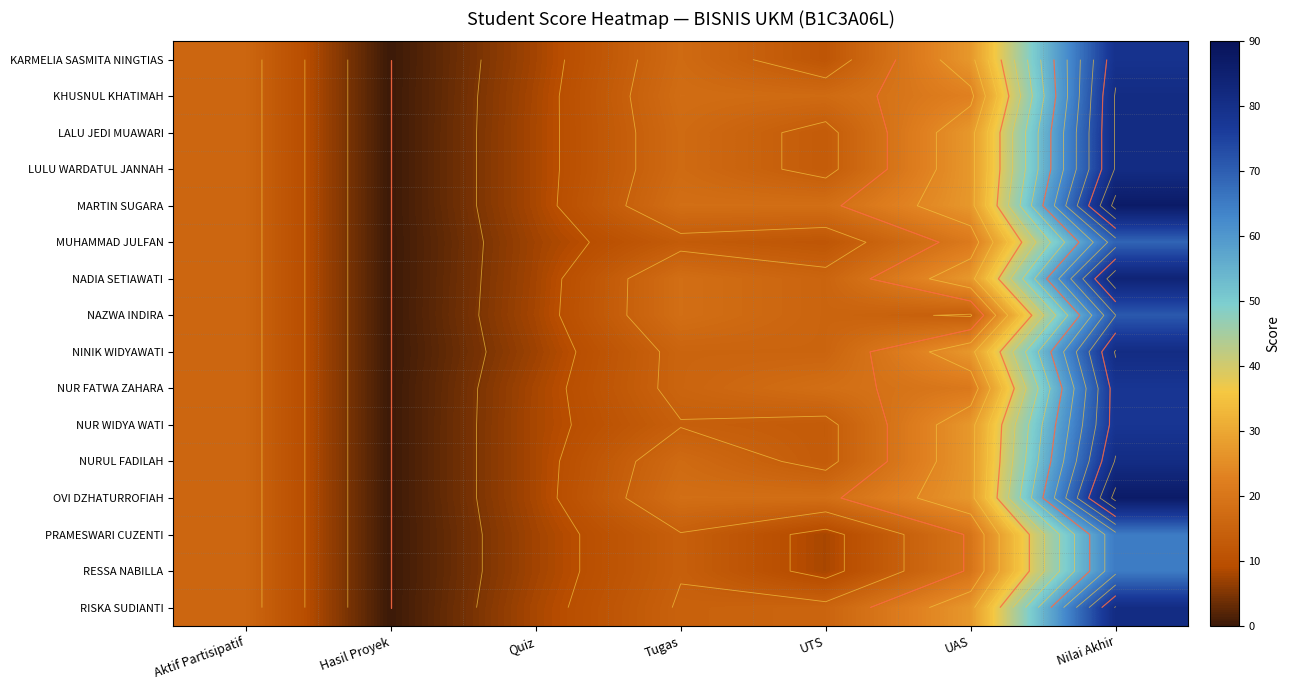

Count the number of data series in this chart.

16